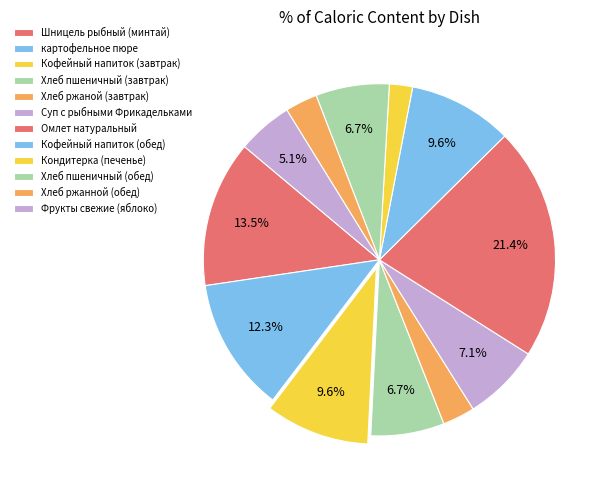

How many slices are in this pie chart?

12